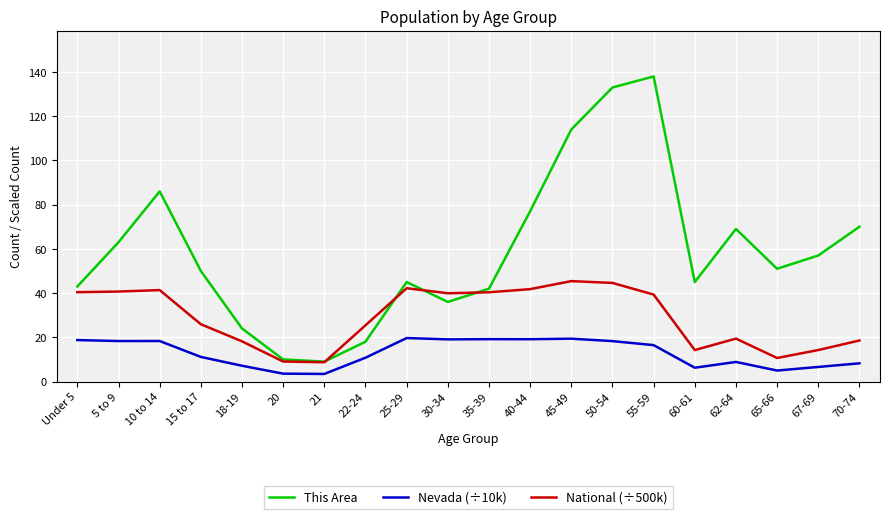

Which series has the widest spread of values?

This Area